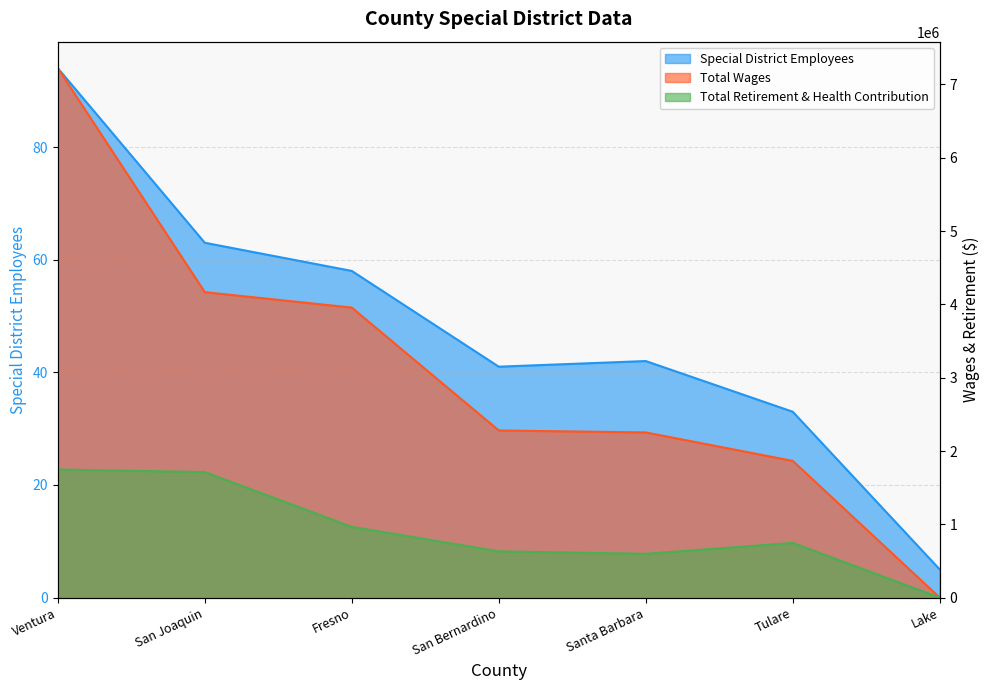

What is the total value across all series at San Joaquin?

5879605